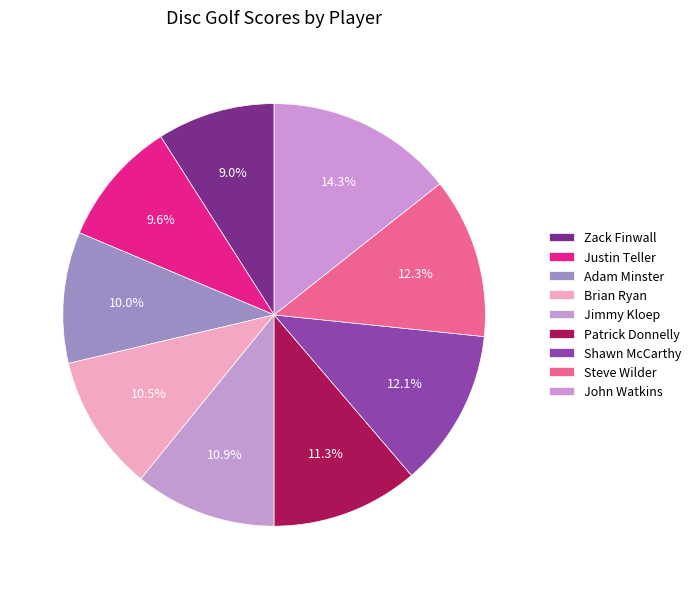

The Jimmy Kloep slice represents 11% of the pie. True or false?

True